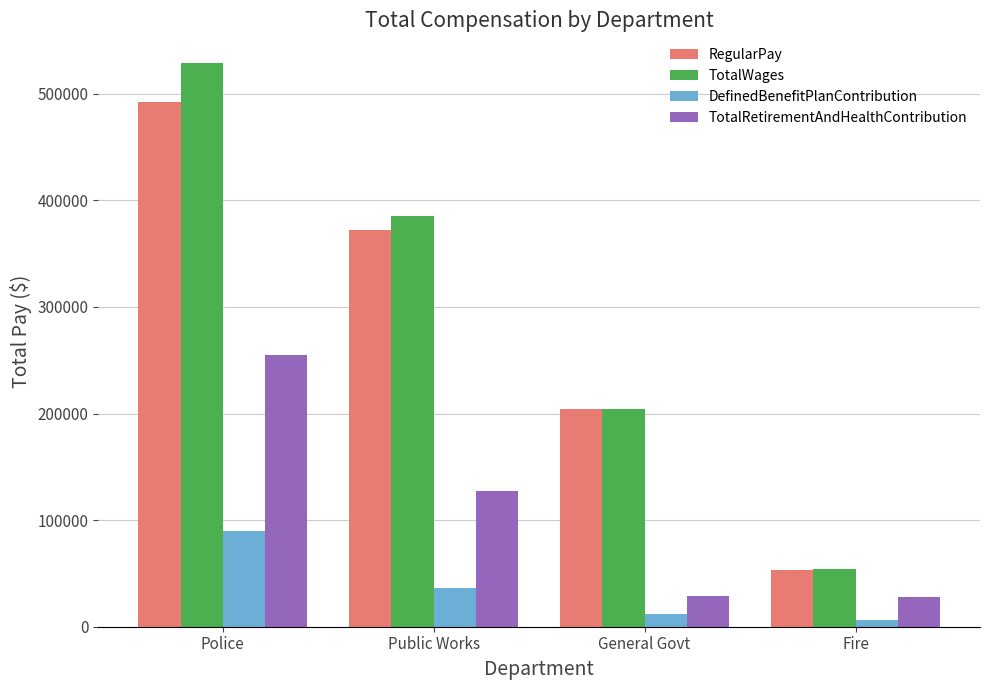

What value does the TotalWages series have at General Govt, to the nearest 50?

204500